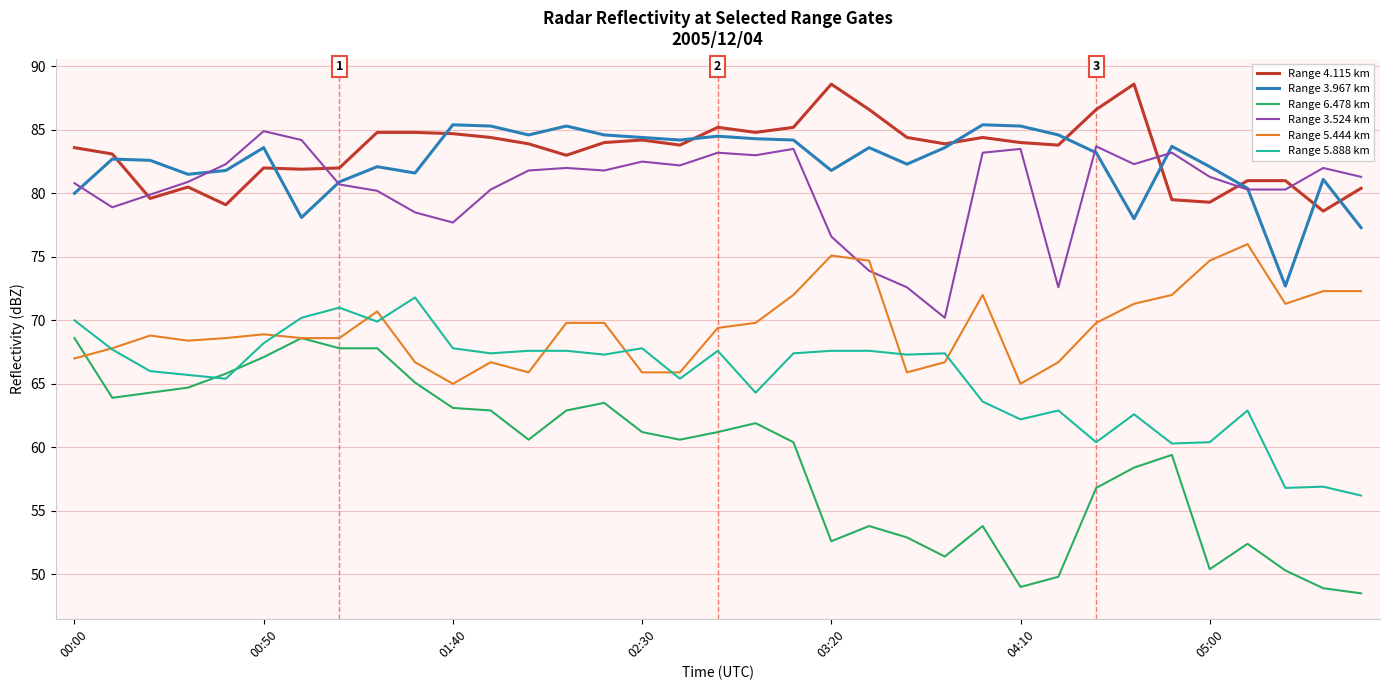

Which series has the widest spread of values?

Range 6.478 km